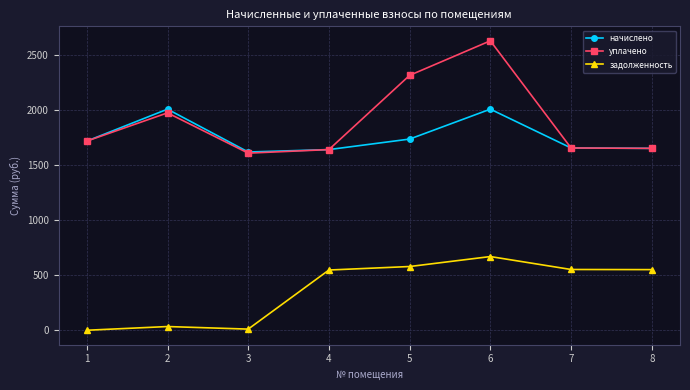

What is the total value across all series at 8?

3849.3